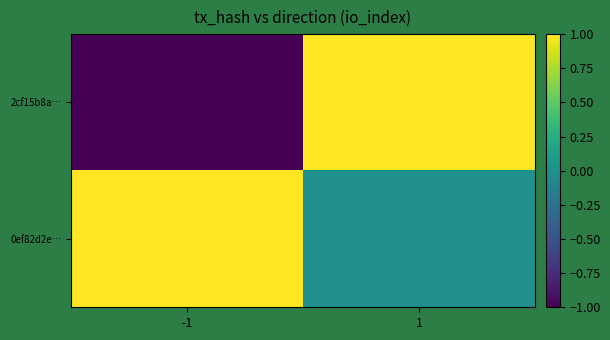

What is the spread (max minus min) of values at -1?

2